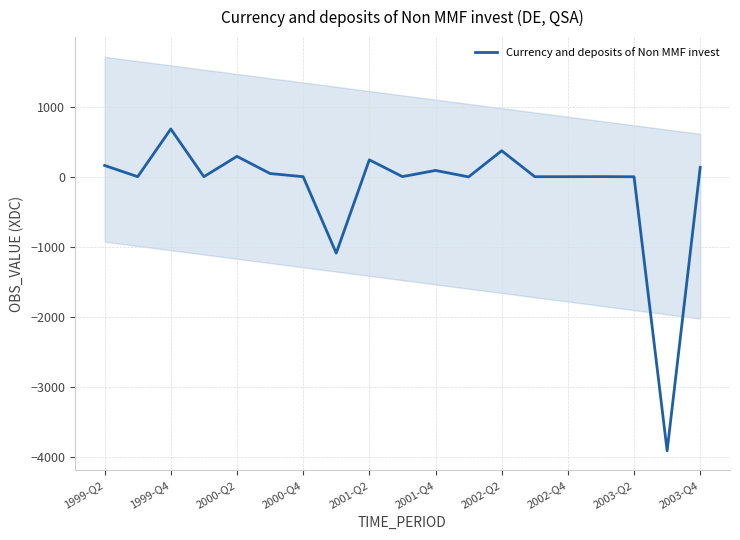

How many points are lower than both their immediate neighbors (excluding endpoints)?

6